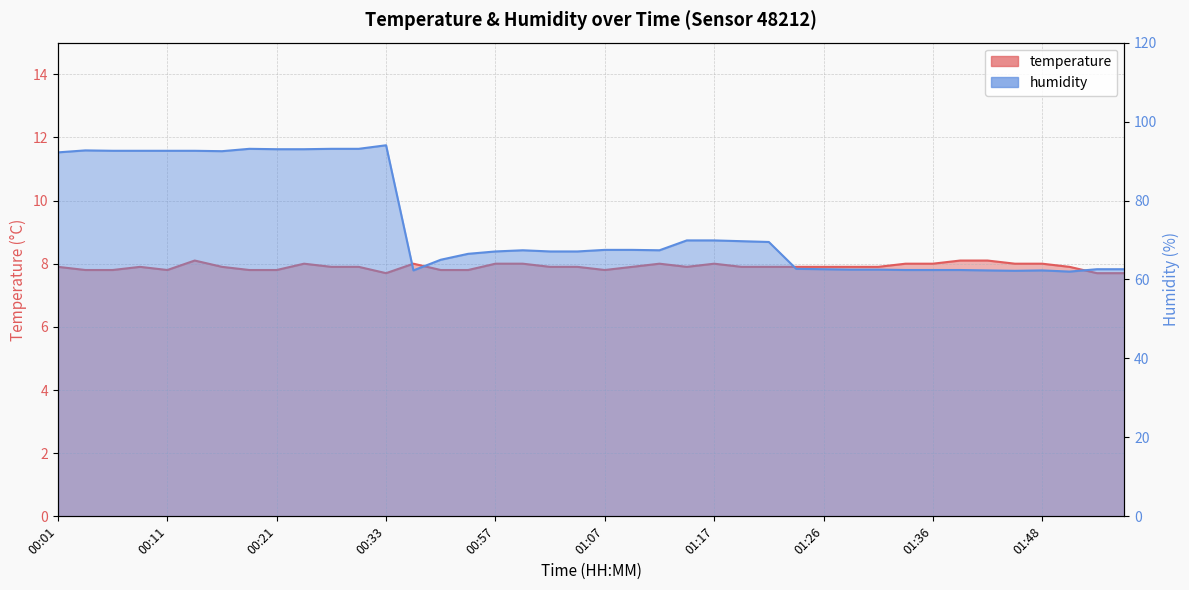

What is the label of the 9th point from the right?

01:34